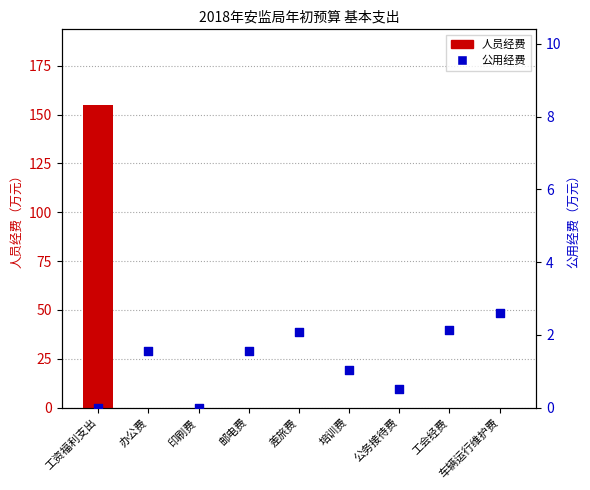

At how many categories does at least one series exceed 19?

1